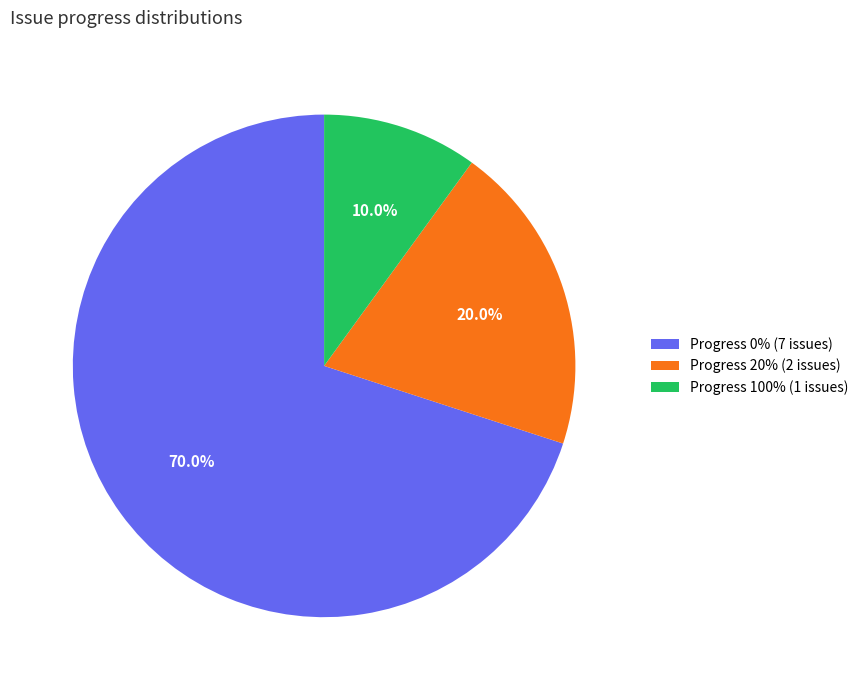

How many segments does this pie chart have?

3